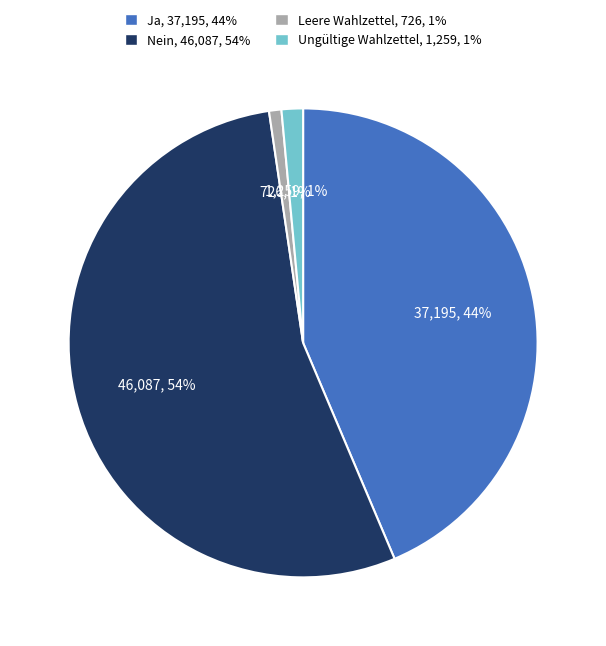

To the nearest percent, what is the average slice percentage?

25%